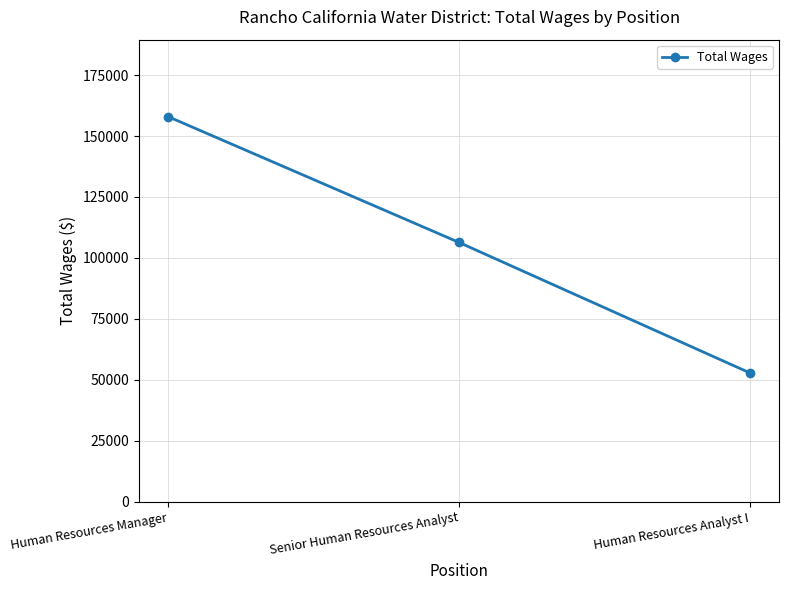

What is the value of the 3rd point from the left?

52804